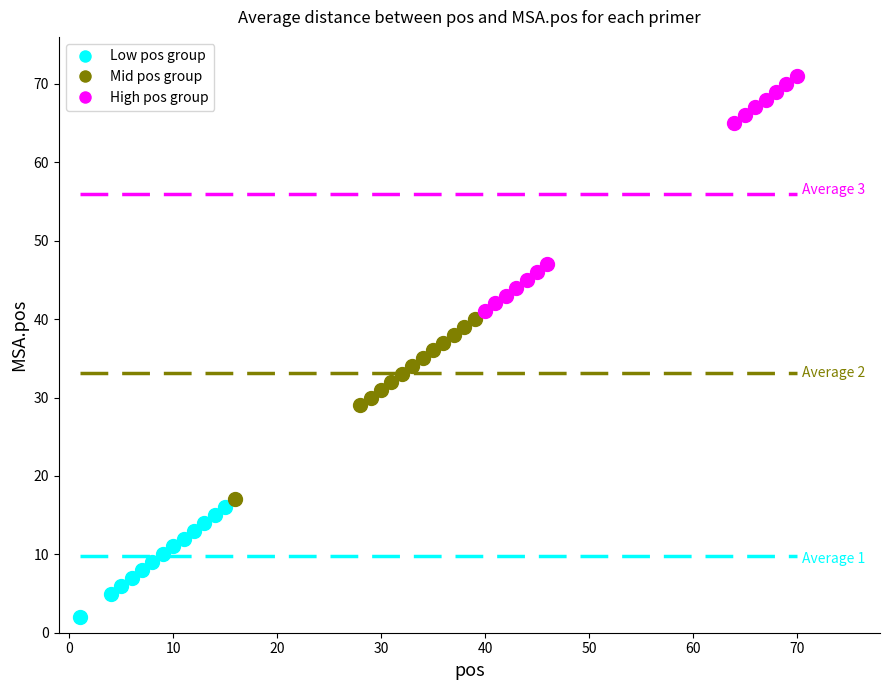

Which series has the largest Y range (max minus min)?

High pos group